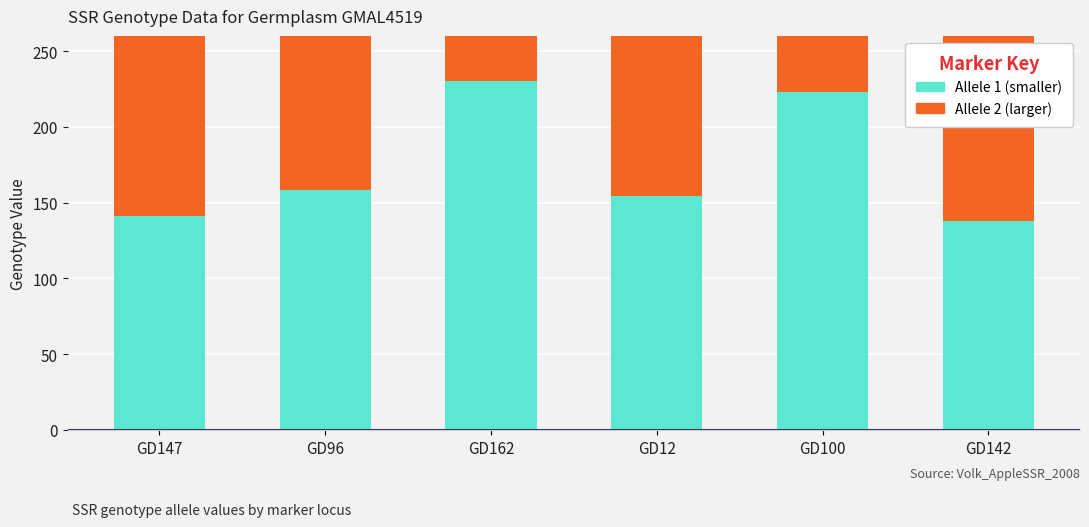

What is the sum of the Allele 1 (smaller) values at GD12 and GD162?

384